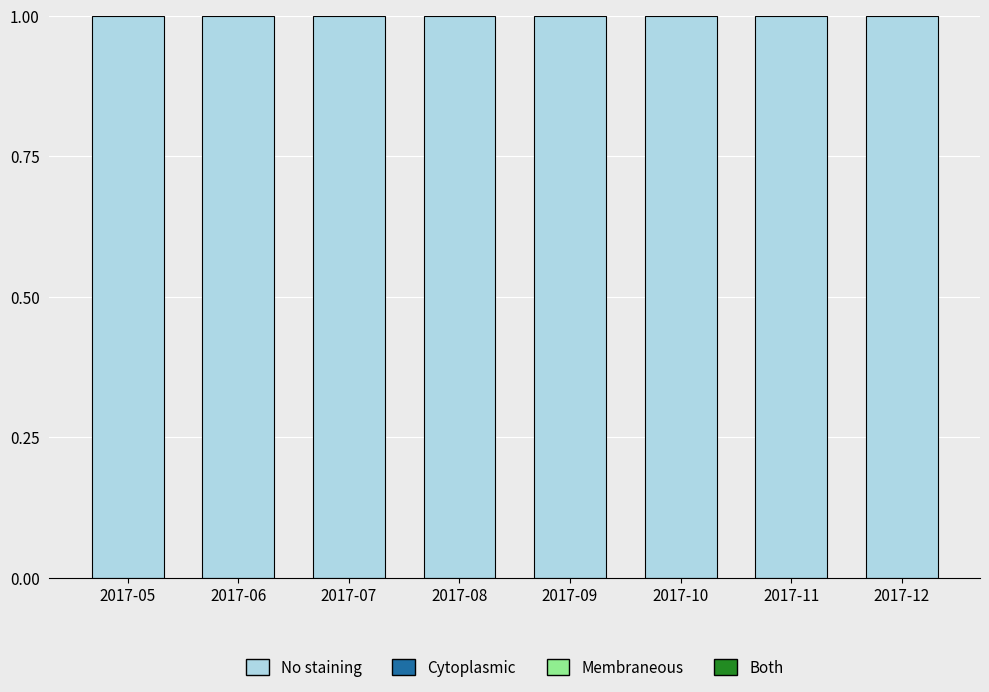

Between 2017-05 and 2017-12, which series saw the biggest shift?

Both